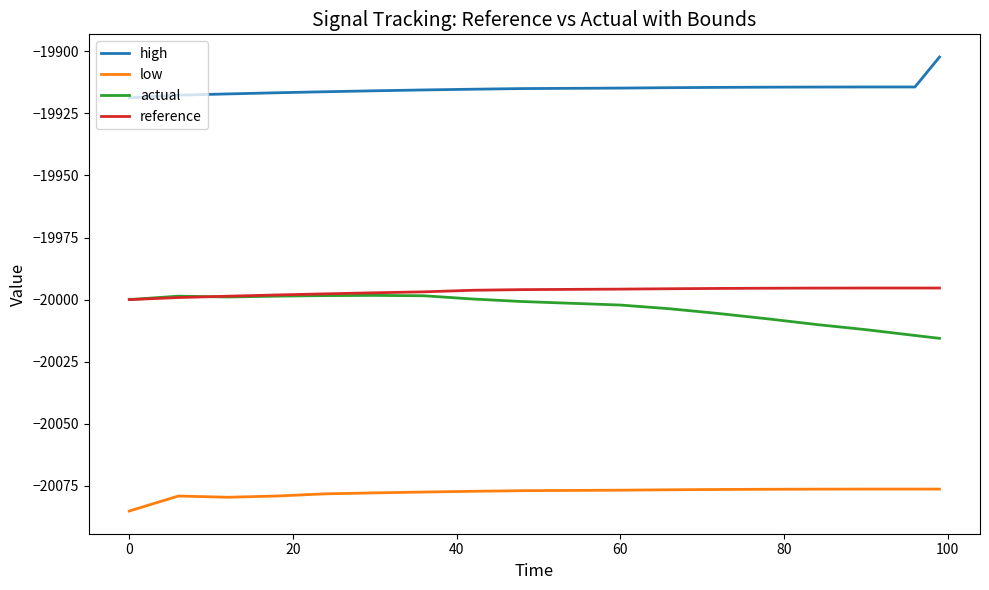

Which series has the largest total across all categories?

high